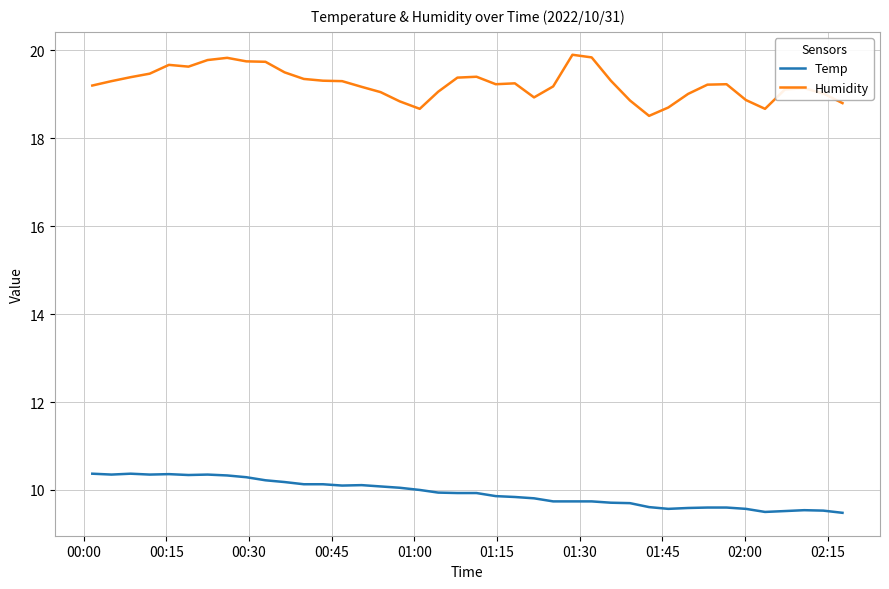

How many distinct data groups are displayed?

2